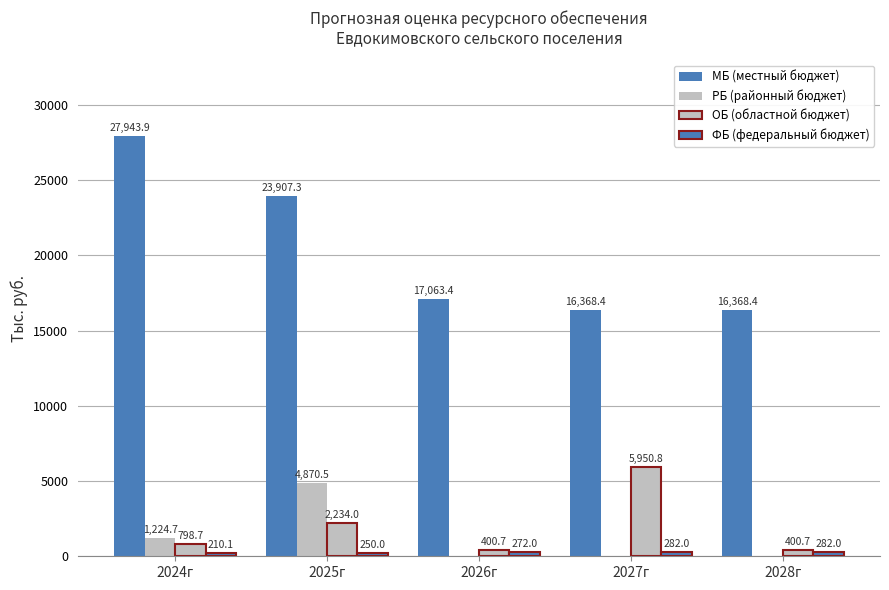

How many categories are shown in the chart?

5